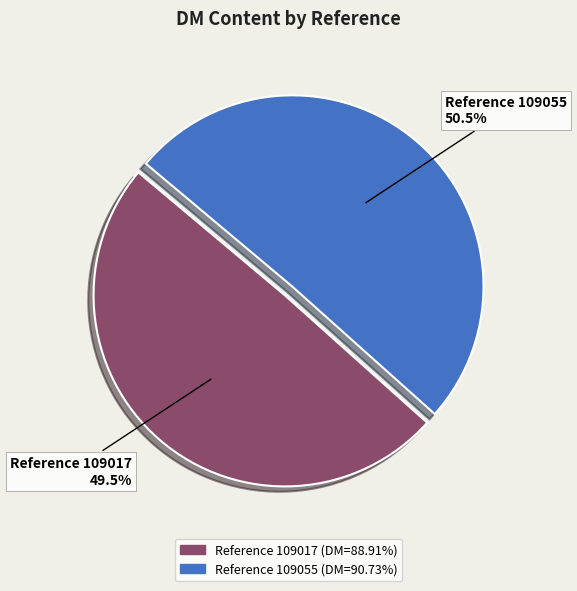

How many segments does this pie chart have?

2